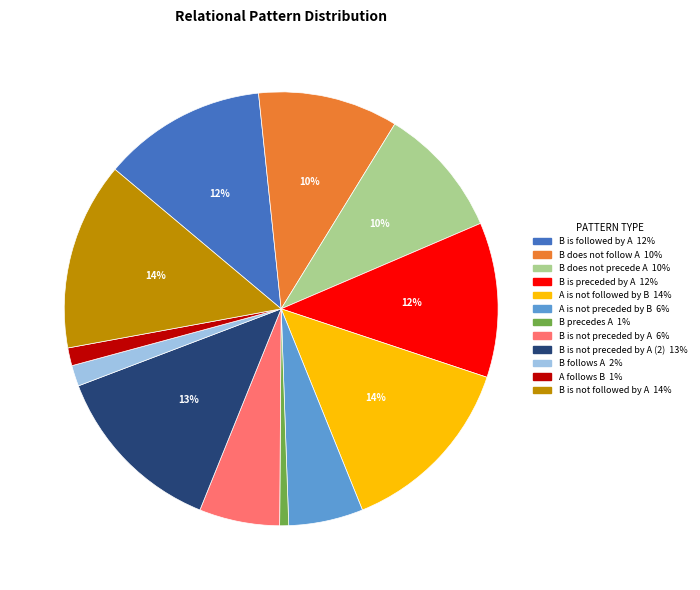

Is there any slice that represents more than half of the pie?

No